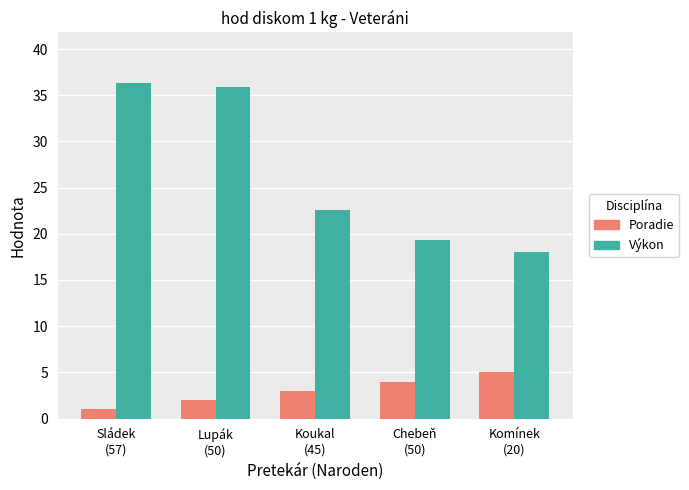

Is the value of Poradie at Komínek
(20) greater than the value of Výkon at Koukal
(45)?

No